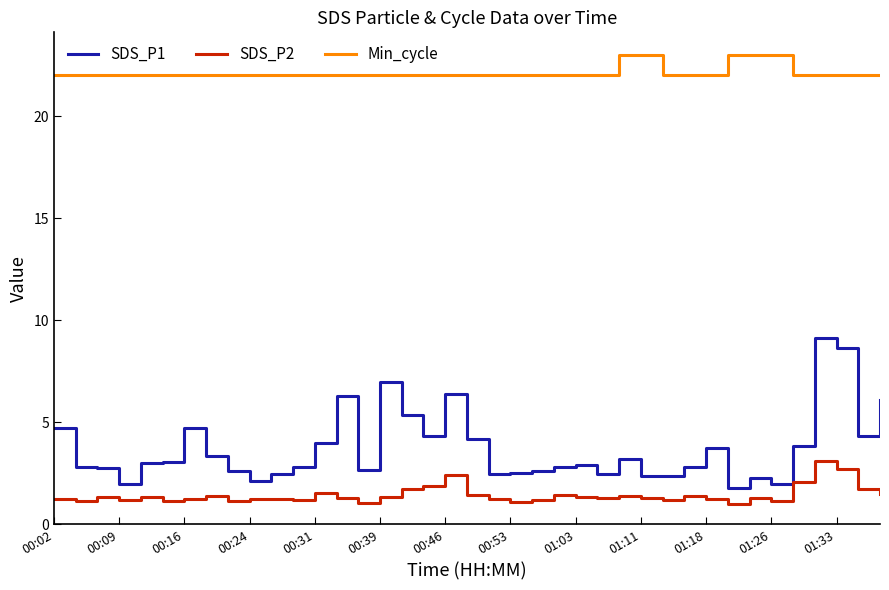

What is the maximum value for SDS_P2?

3.1